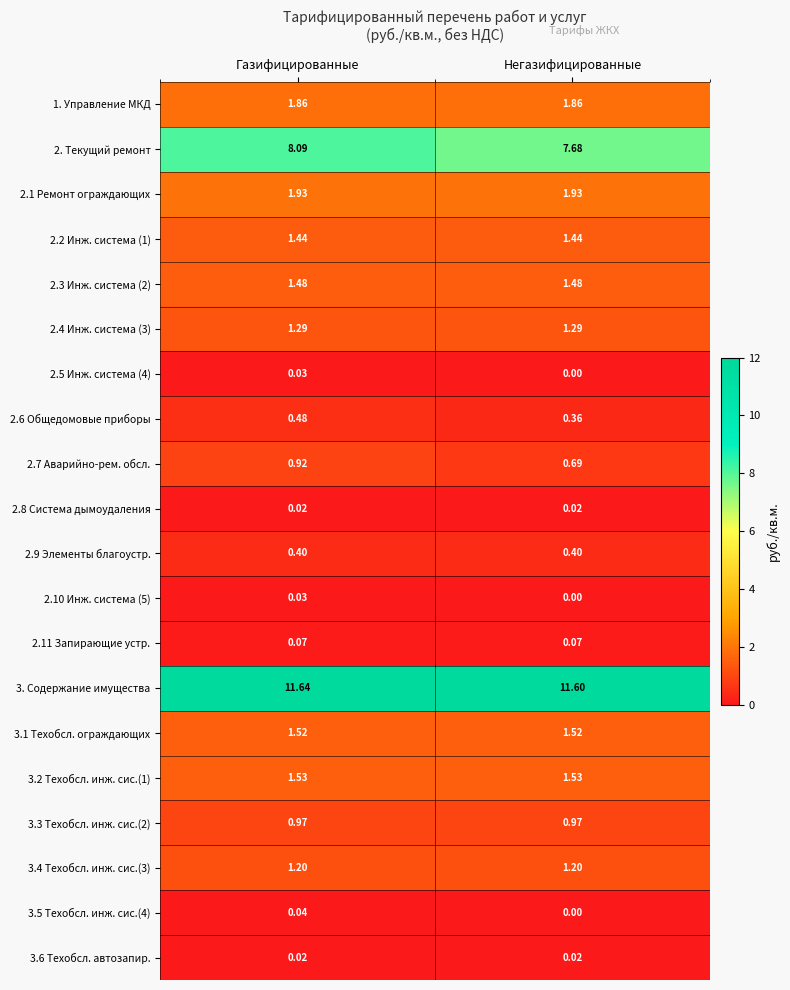

Rank the categories by 2.6 Общедомовые приборы value from highest to lowest.

Газифицированные, Негазифицированные